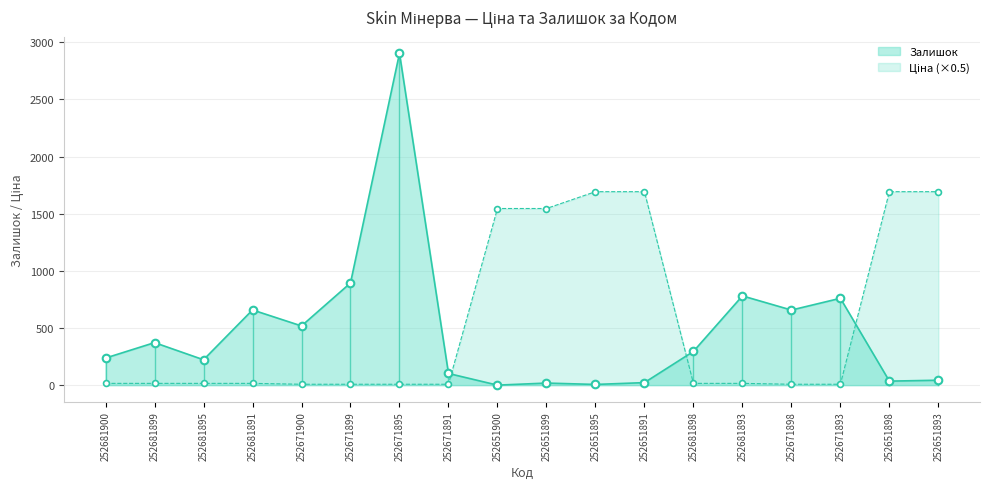

At how many categories does at least one series exceed 370?

14